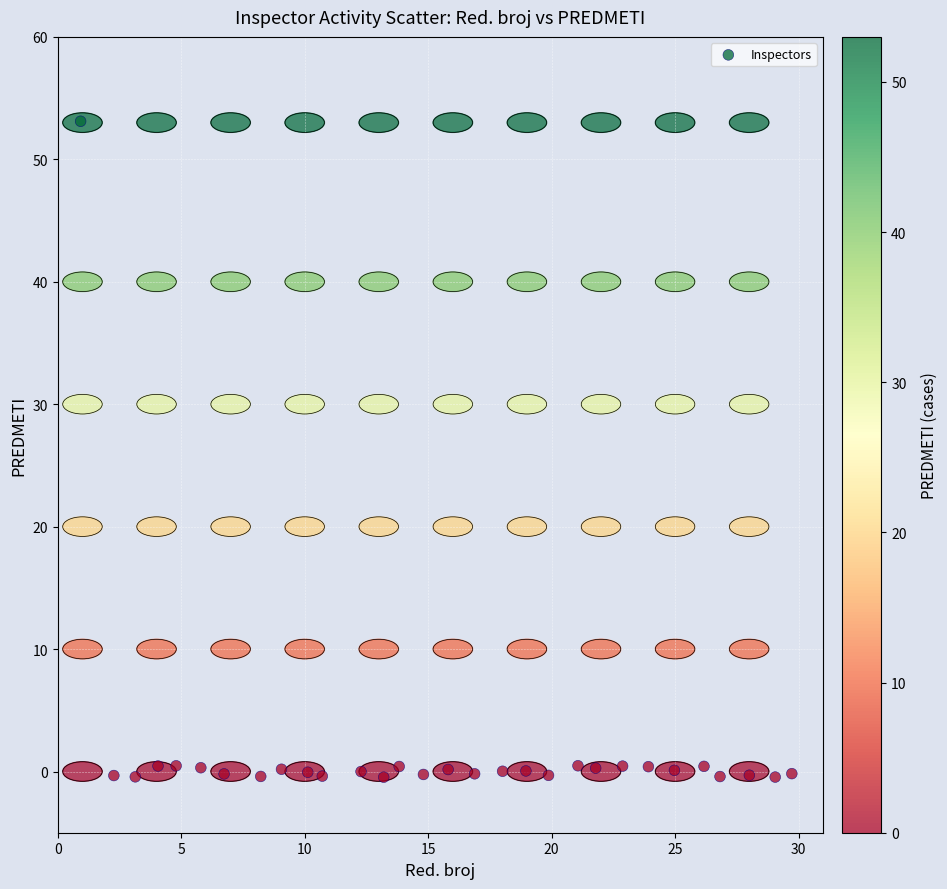

What is the range of Y values (max minus min)?

53.6